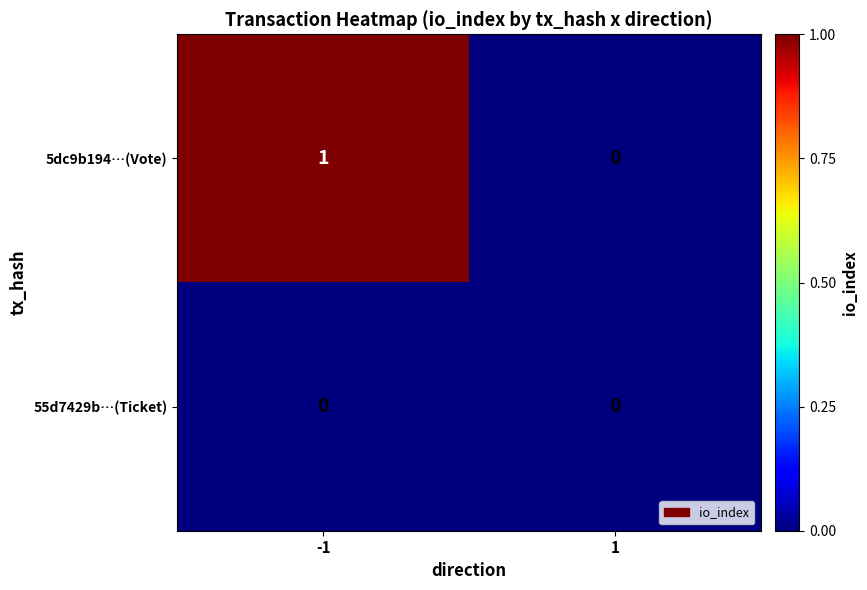

Which series changed the most between -1 and 1?

5dc9b194…(Vote)